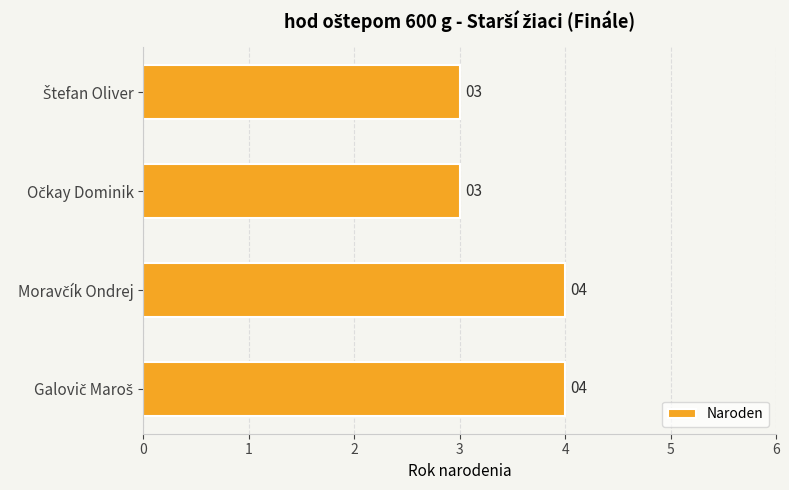

What is the average value?

4